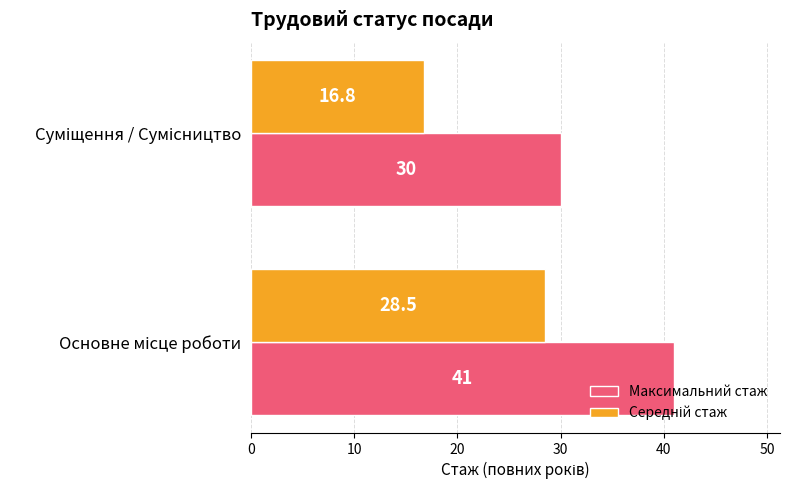

What is the smallest value displayed?

16.8